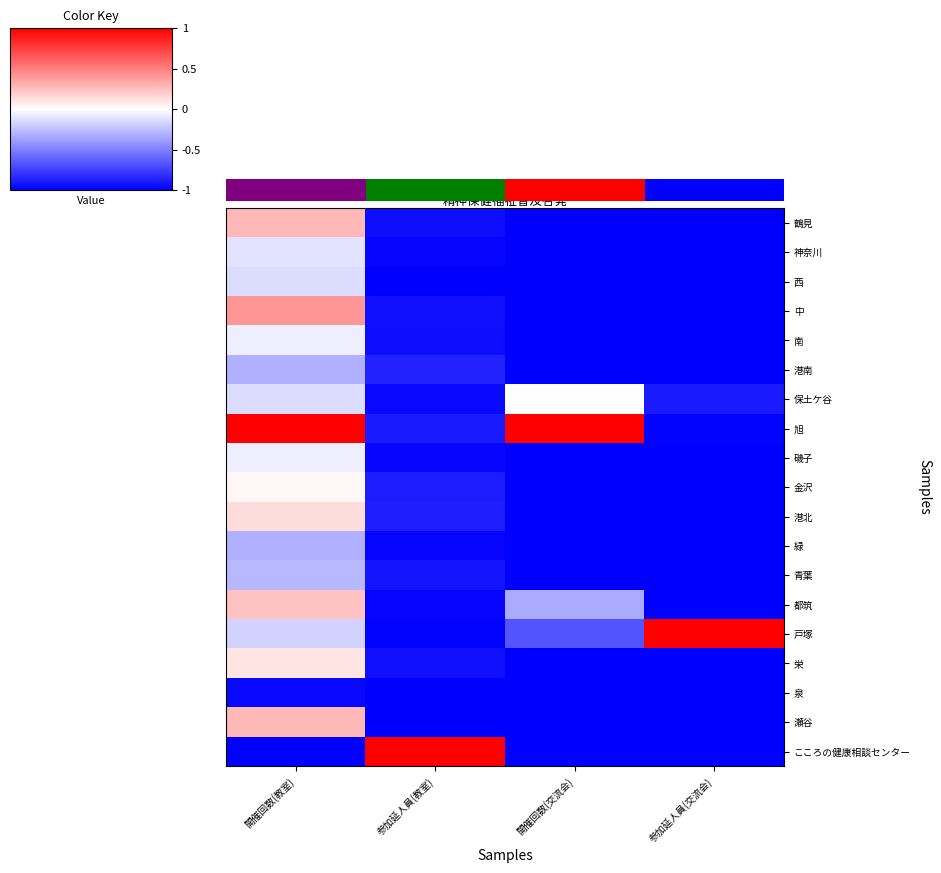

Is it true that 都筑 equals -0.3 at 参加延人員(教室)?

False